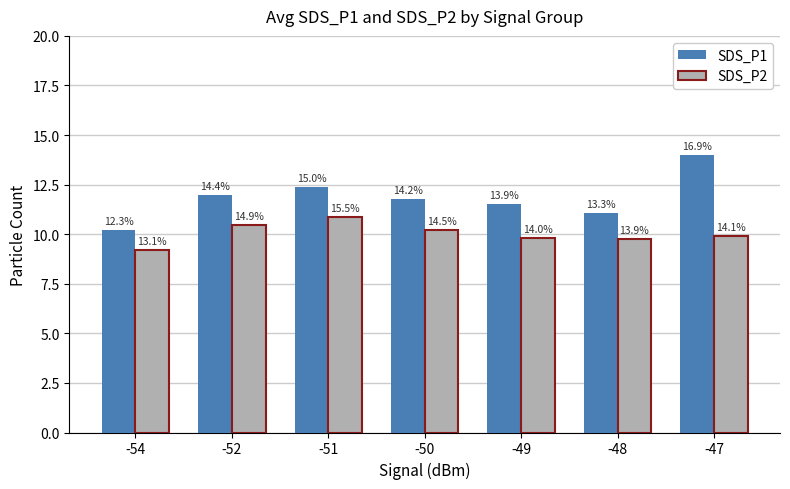

What are all the series names shown in the legend?

SDS_P1, SDS_P2